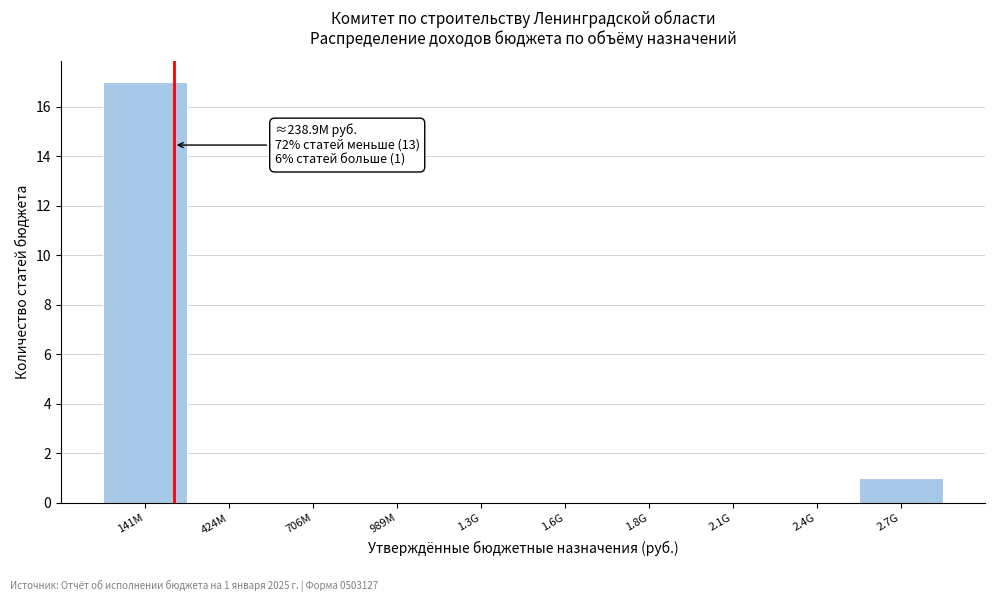

Reading left to right, list all the values displayed in this chart.

141M=17	424M=0	706M=0	989M=0	1.3G=0	1.6G=0	1.8G=0	2.1G=0	2.4G=0	2.7G=1